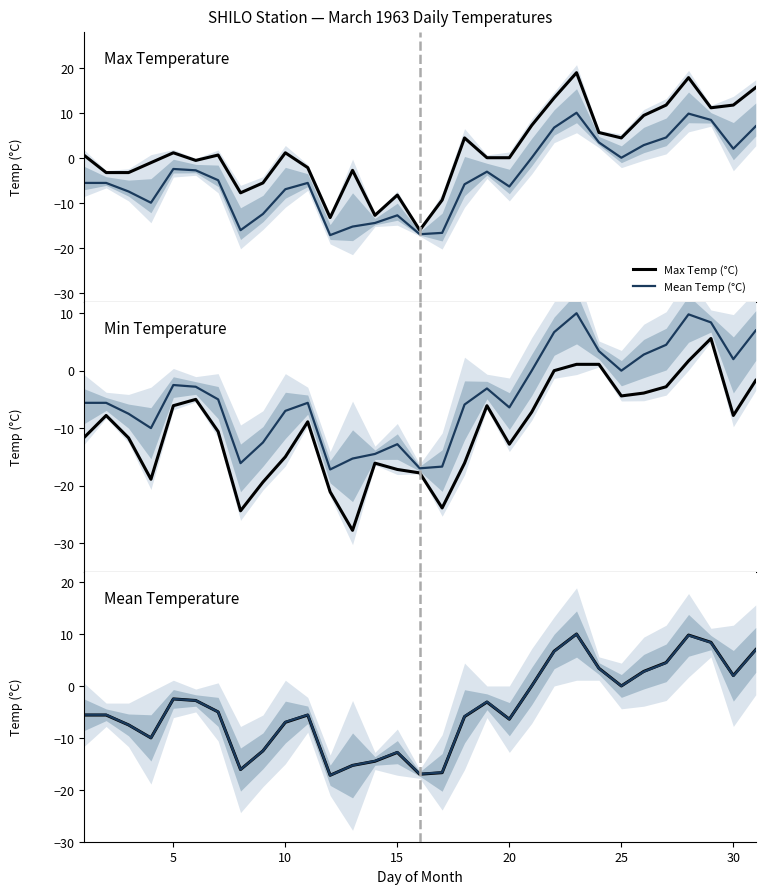

What is the difference between the maximum and second lowest values in the Mean Temp (°C) series?

27.0